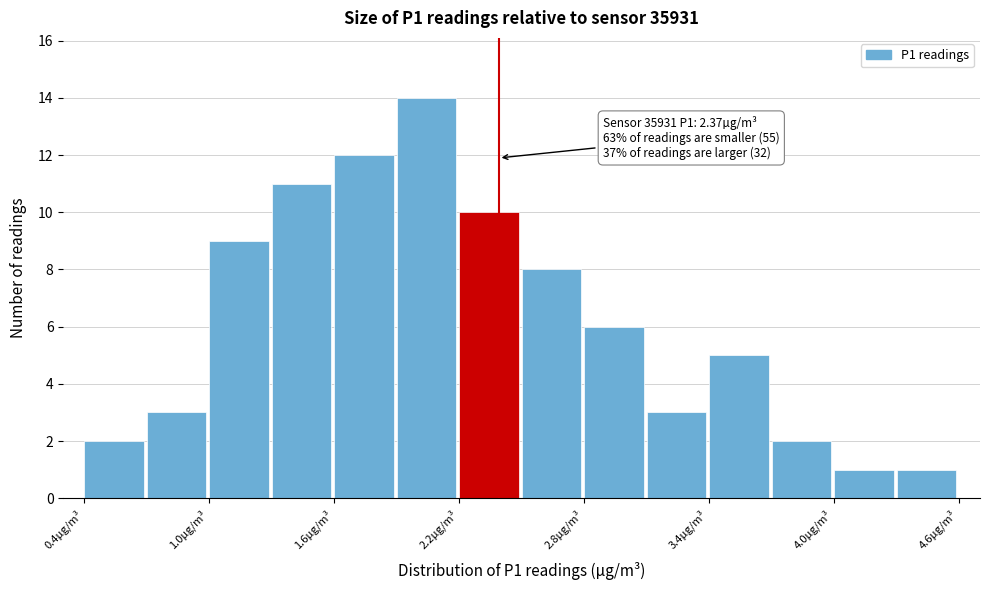

Read against the x-axis, roughly where is the centre of the tallest bar?

2.0